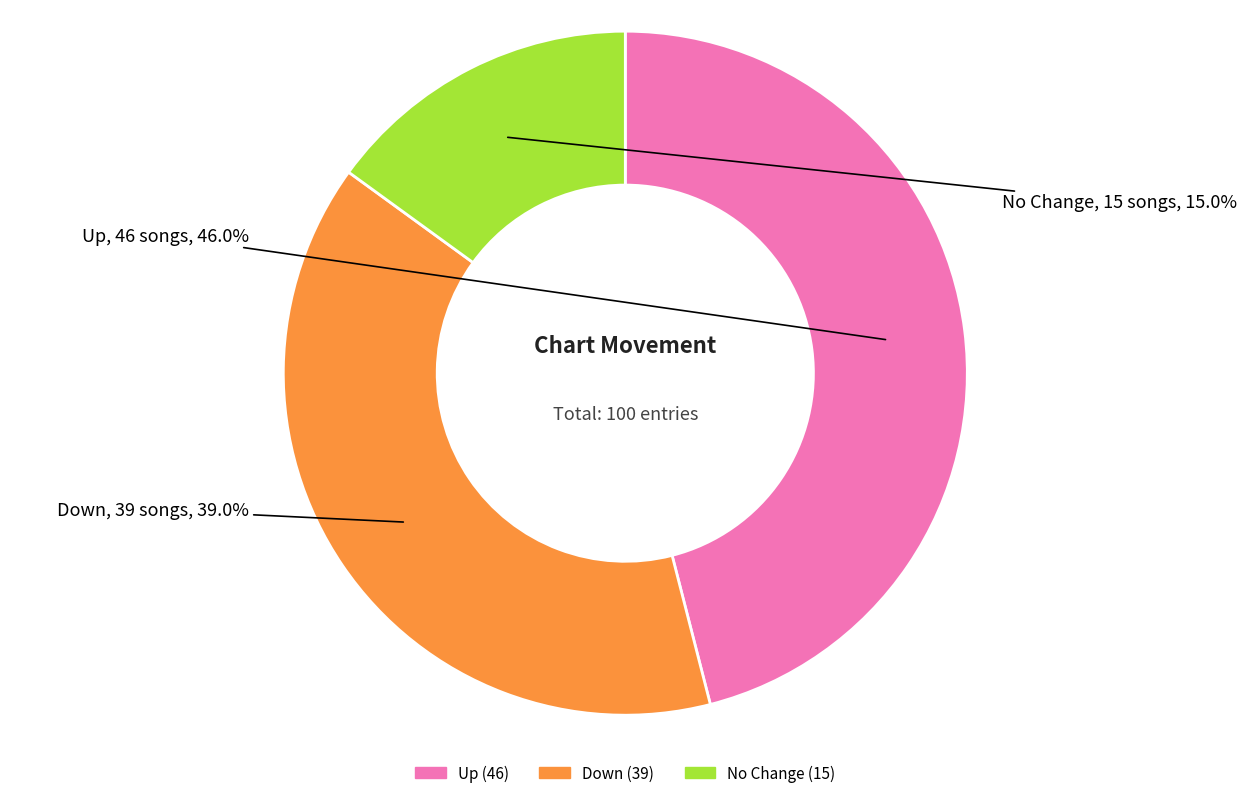

Is there any slice that represents more than half of the pie?

No